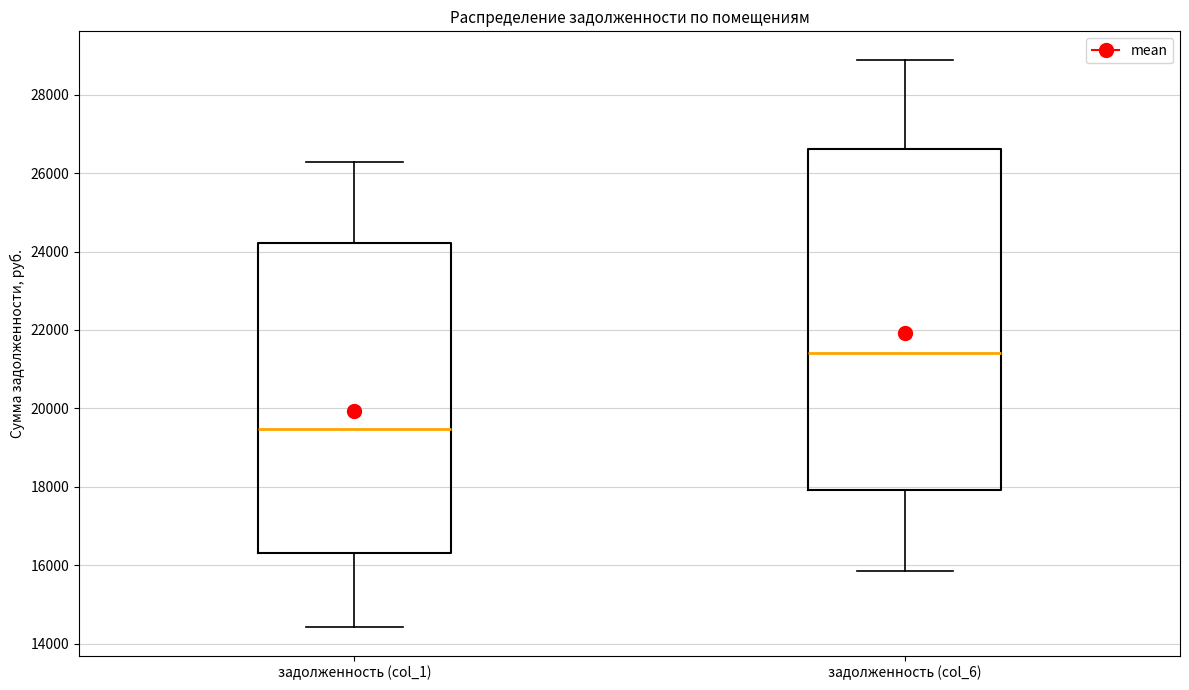

Reading left to right, transcribe this box plot: for each box, give where its median line is, the range the box spans, and where its two whiskers end, as read against the y-axis. The values are not printed on the chart, so give them approximately, as read against the axis.

задолженность (col_1): median 19400, box 16400 to 24200, whiskers 14400 to 26200
задолженность (col_6): median 21400, box 18000 to 26600, whiskers 15800 to 28800